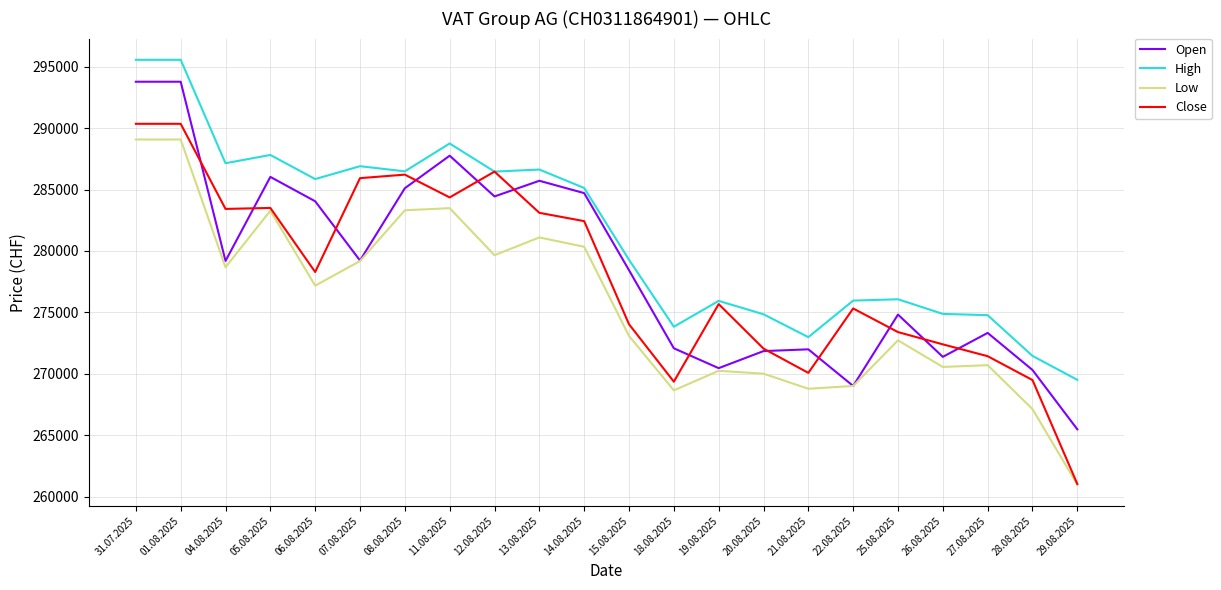

List the series in order of their peak value, highest first.

High, Open, Close, Low